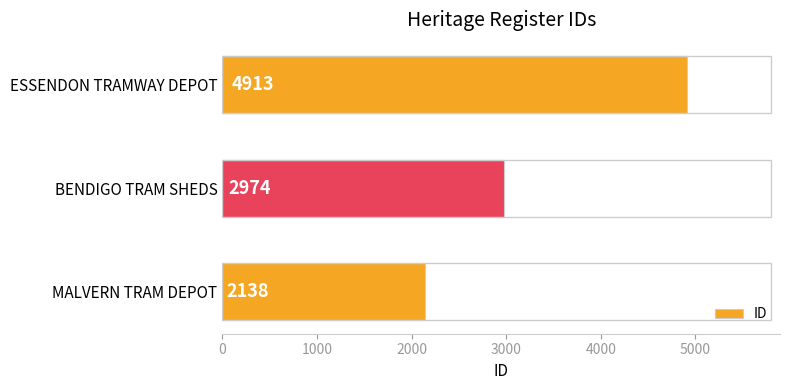

What is the approximate value at BENDIGO TRAM SHEDS, to the nearest 10?

2970